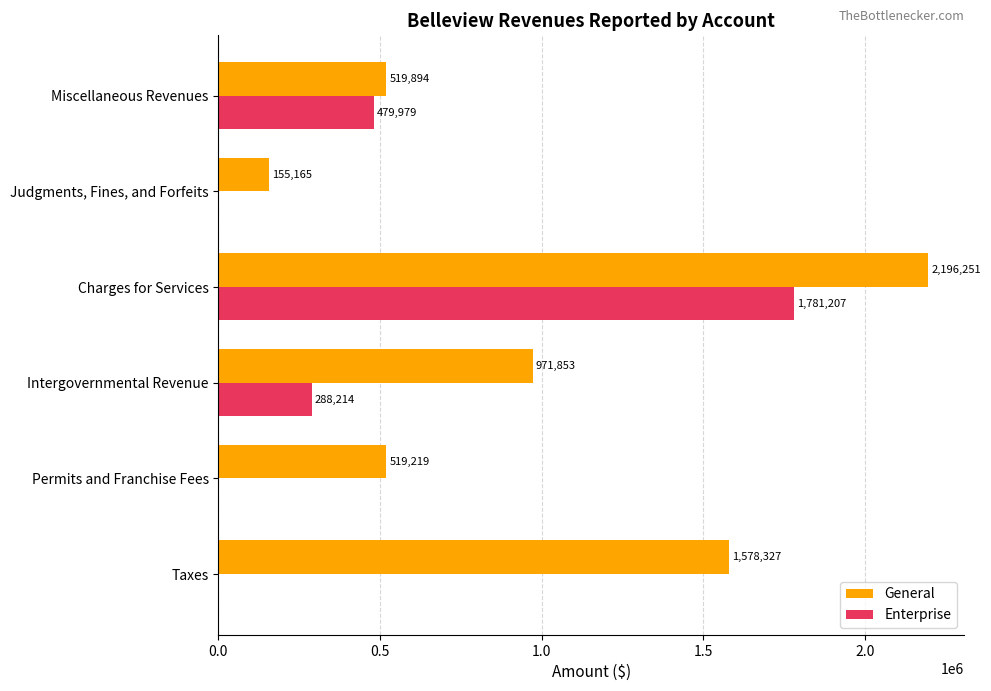

Which series changed the most between Taxes and Miscellaneous Revenues?

General